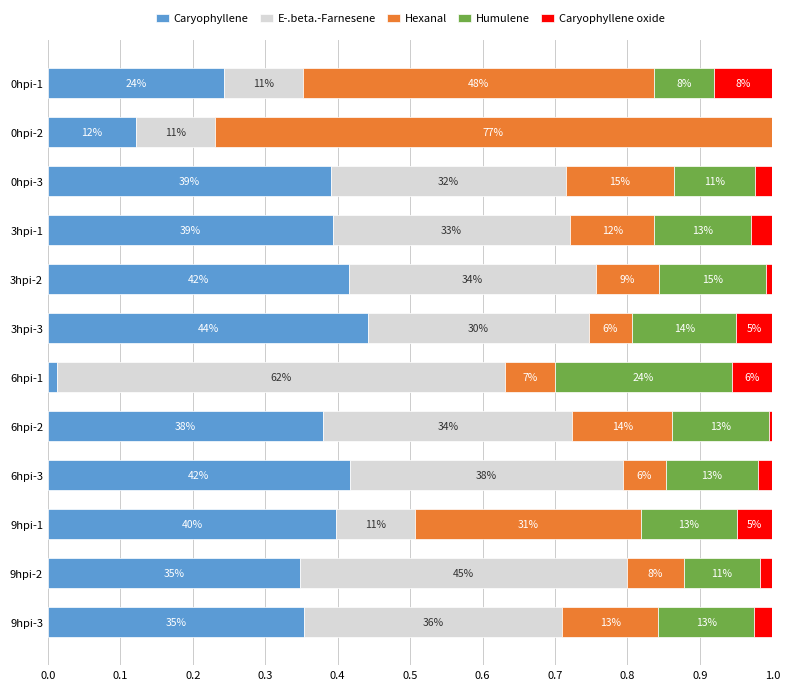

What are all the series names shown in the legend?

Caryophyllene, E-.beta.-Farnesene, Hexanal, Humulene, Caryophyllene oxide